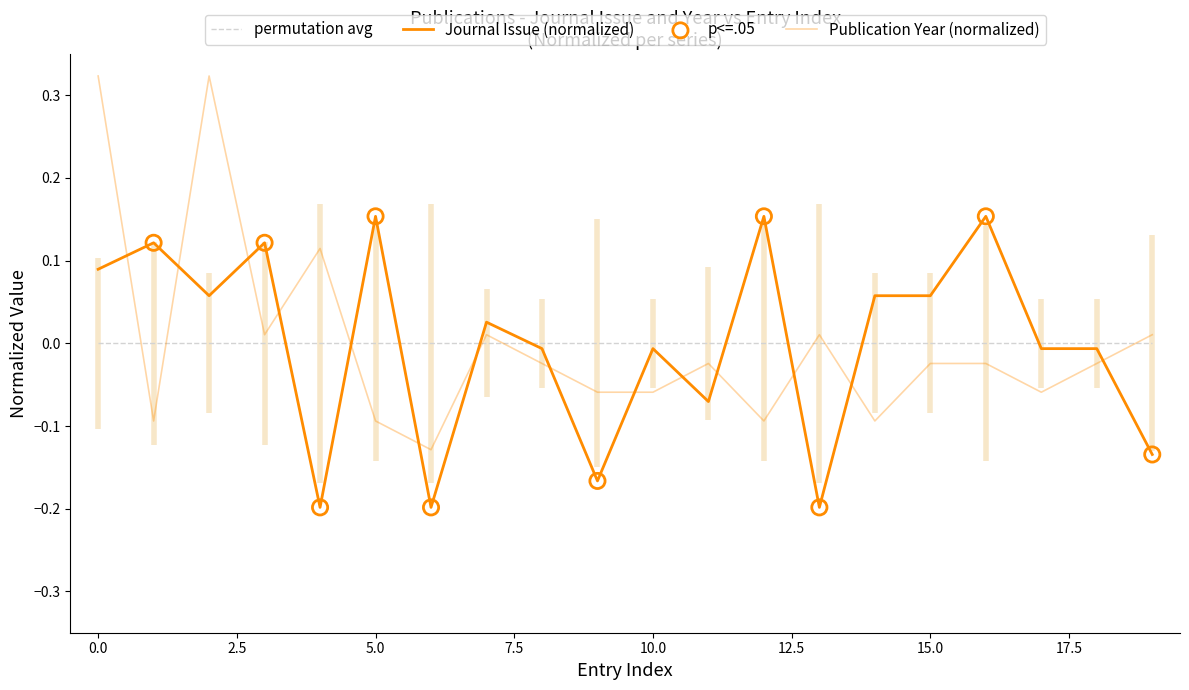

Which series has the widest spread of Y values?

Publication Year